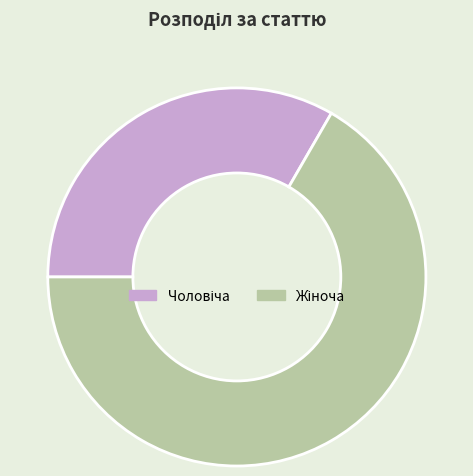

Does any single category account for the majority?

Yes